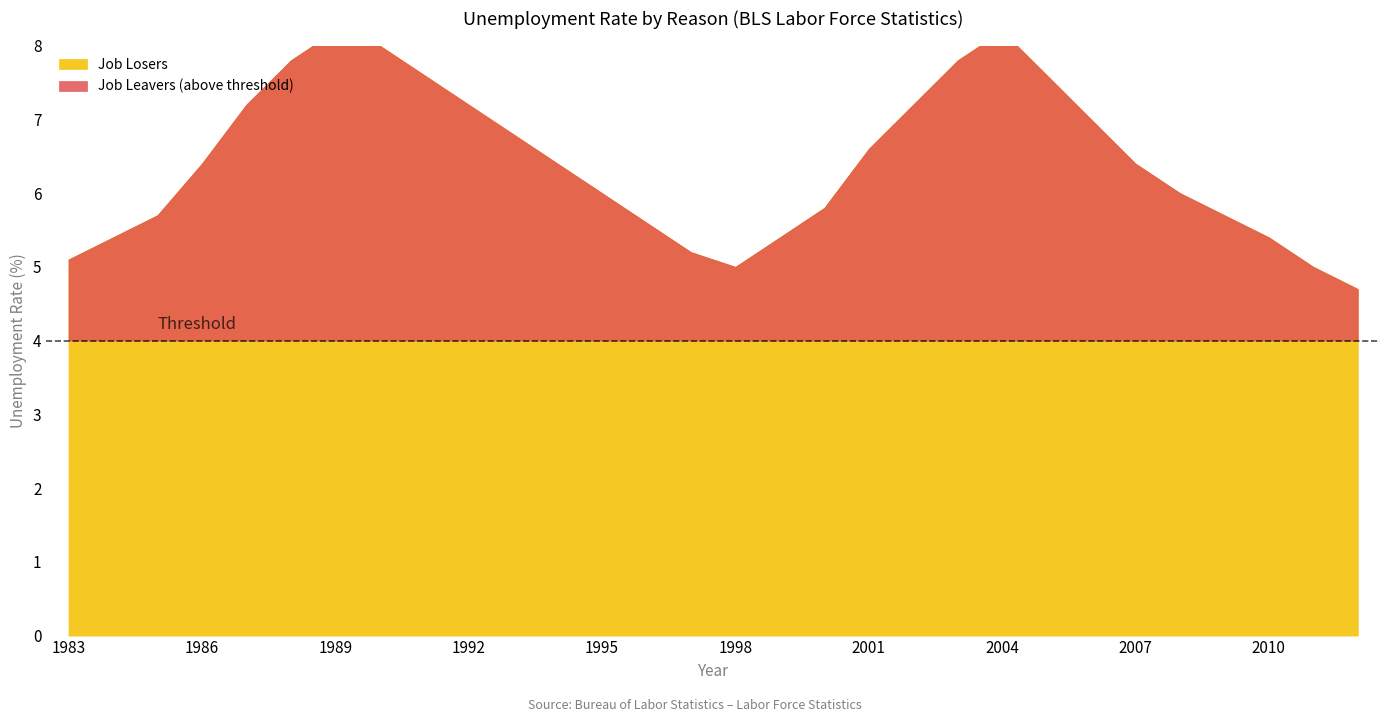

Count the number of categories in the chart.

30